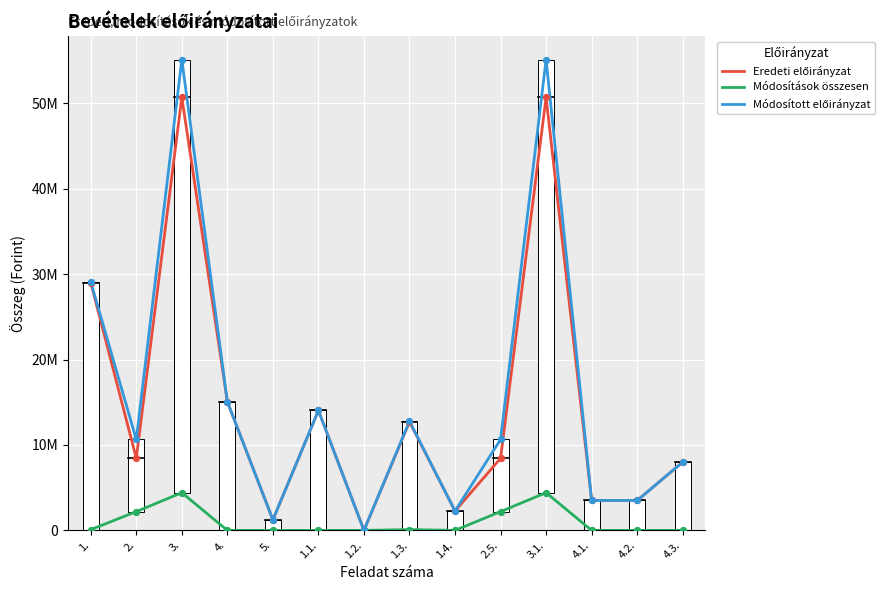

Is this an area chart (filled region under the line)?

No